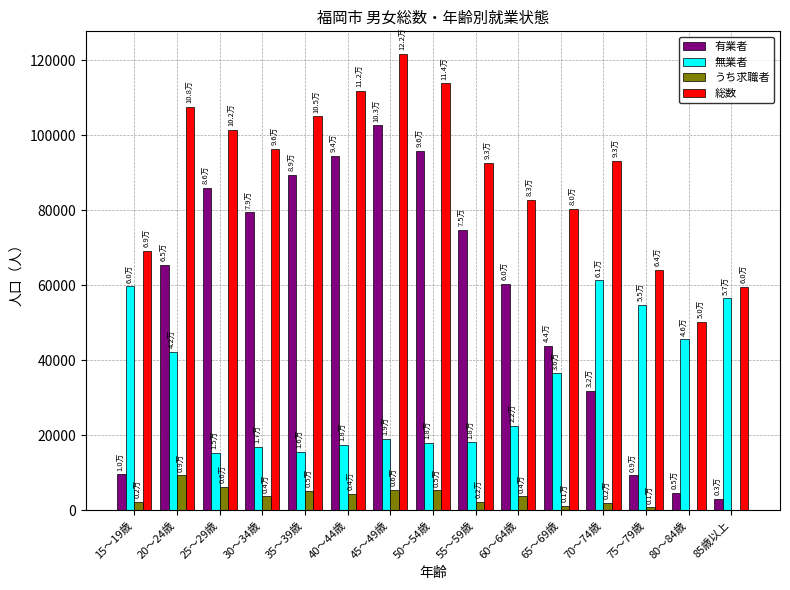

The 無業者 series shows 61300 at 70～74歳. True or false?

True